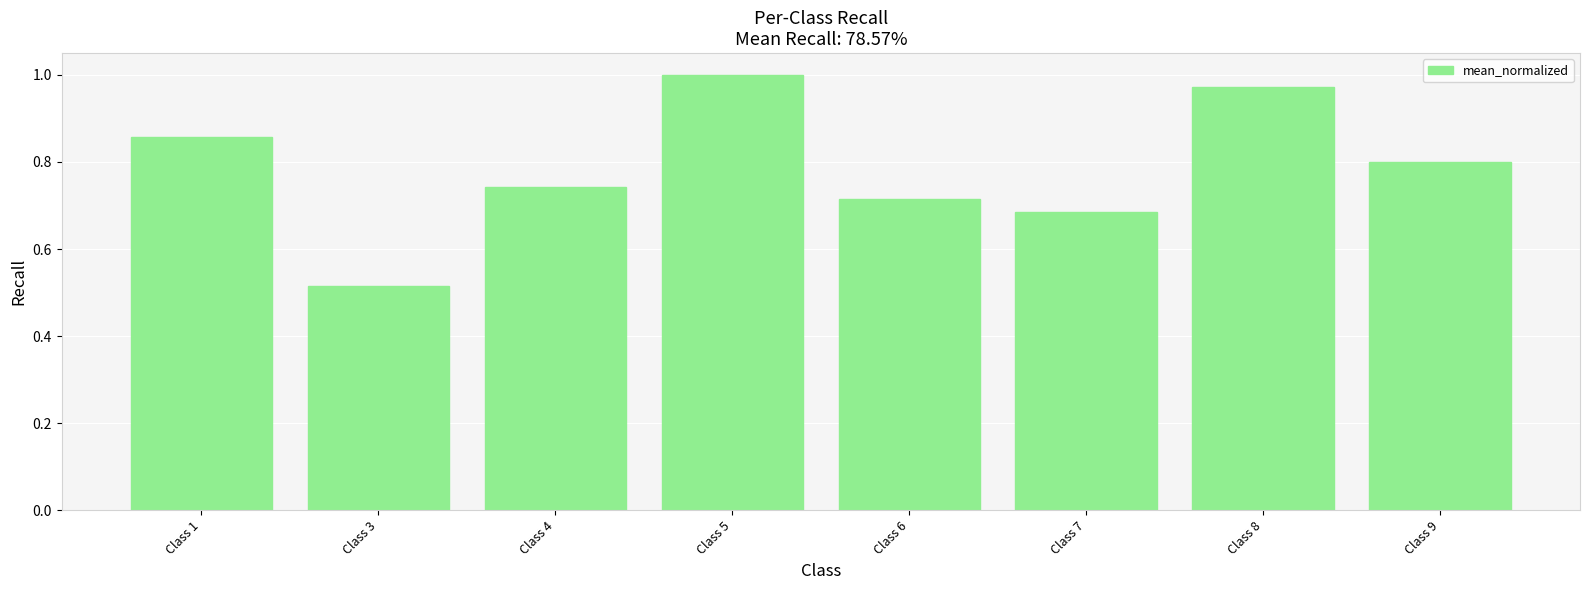

Which category has the lowest value across all series?

Class 3